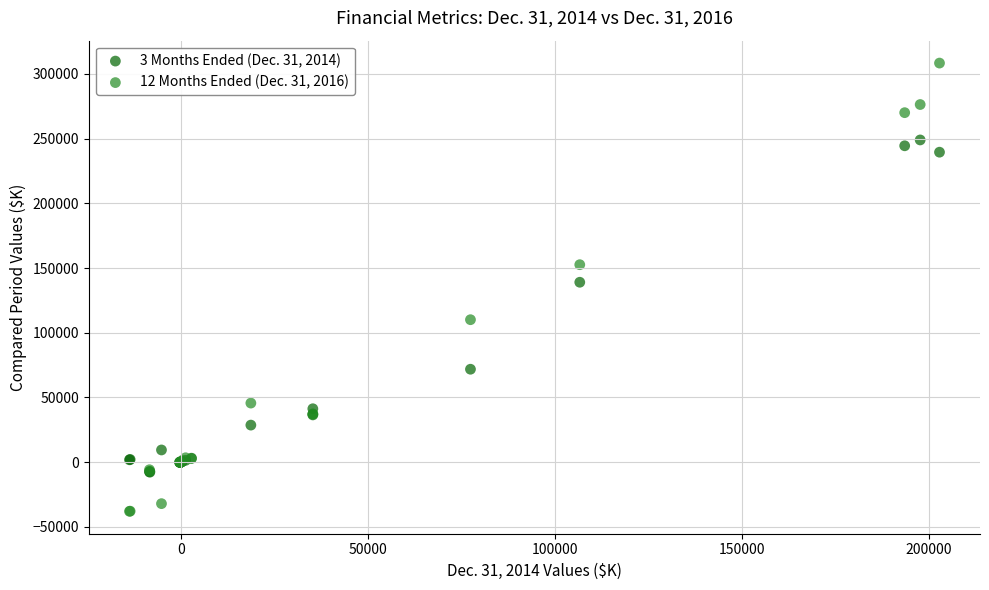

Which series reaches the minimum Y coordinate?

12 Months Ended (Dec. 31, 2016)